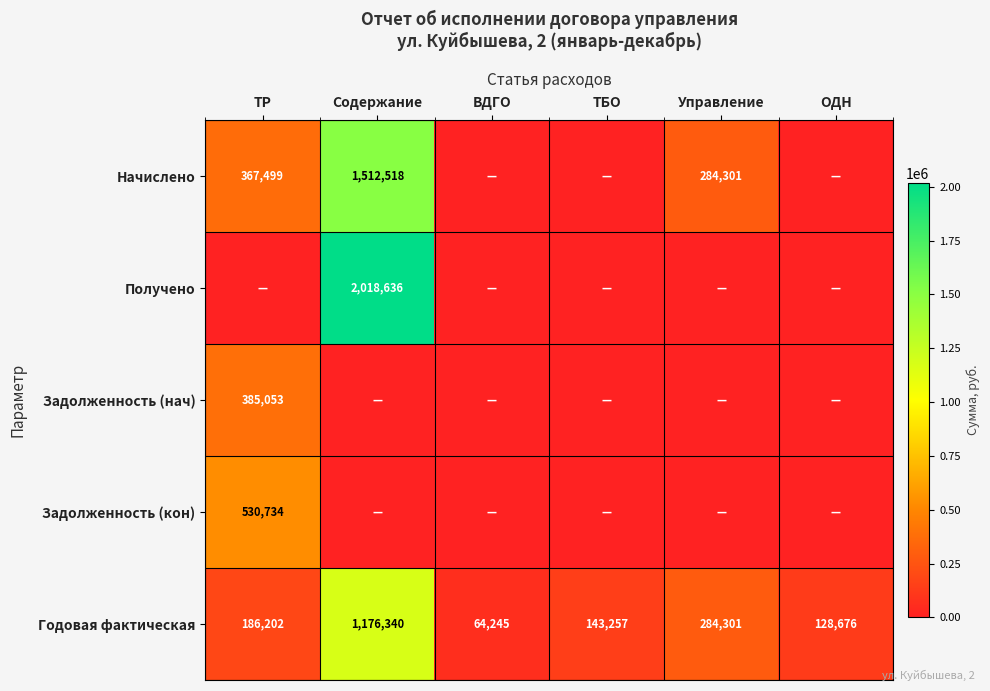

What is the sum of all Годовая фактическая values?

1983021